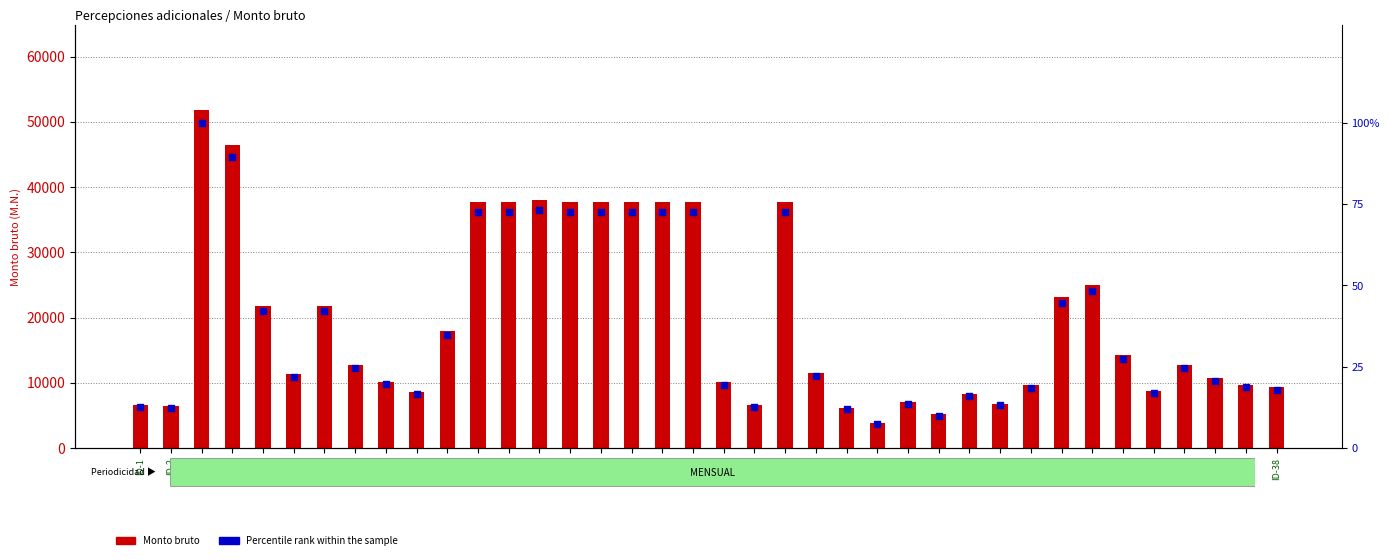

Which series has the largest total across all categories?

Monto bruto